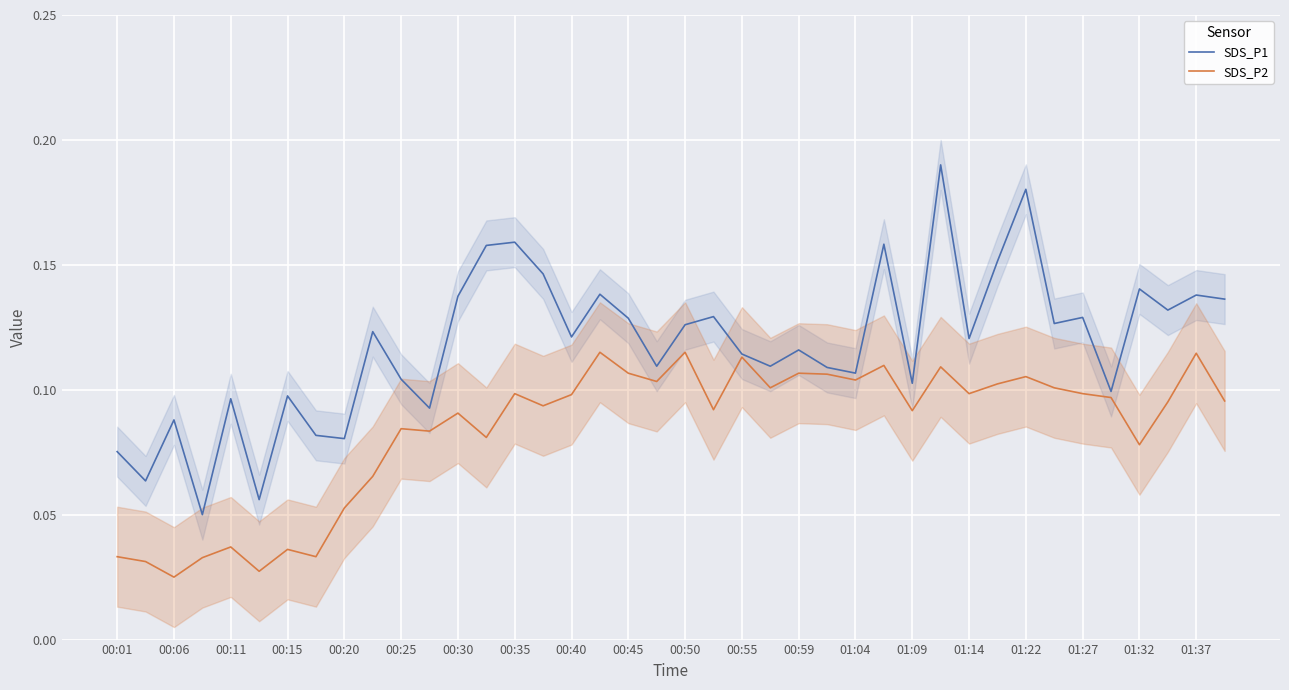

Where is the first local maximum for SDS_P1?

00:06